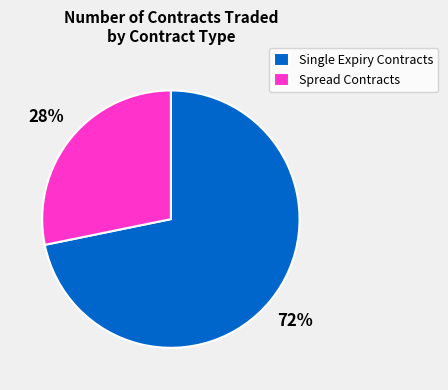

What is the ratio of the value at Spread Contracts to the value at Single Expiry Contracts?

0.4